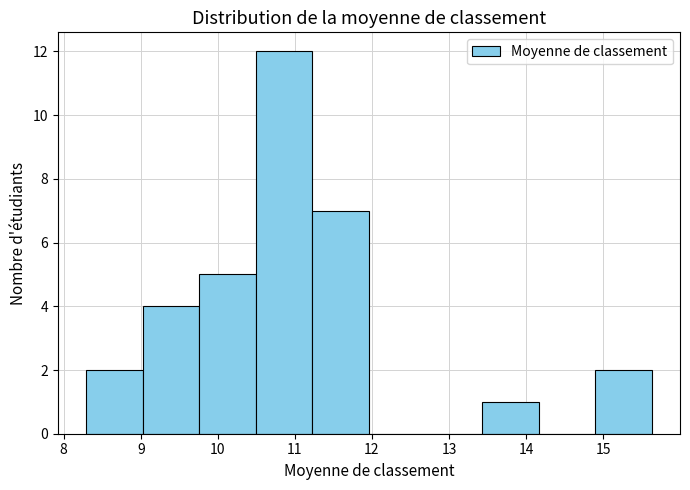

Reading left to right, transcribe this chart: for each bar, give the range it covers on the x-axis and its height. Neither the bar edges nor the heights are printed on the chart, so give them approximately, as read against the axes.

8.3 to 9.0: 2
9.0 to 9.8: 4
9.8 to 10.5: 5
10.5 to 11.2: 12
11.2 to 12.0: 7
12.0 to 12.7: 0
12.7 to 13.4: 0
13.4 to 14.2: 1
14.2 to 14.9: 0
14.9 to 15.6: 2